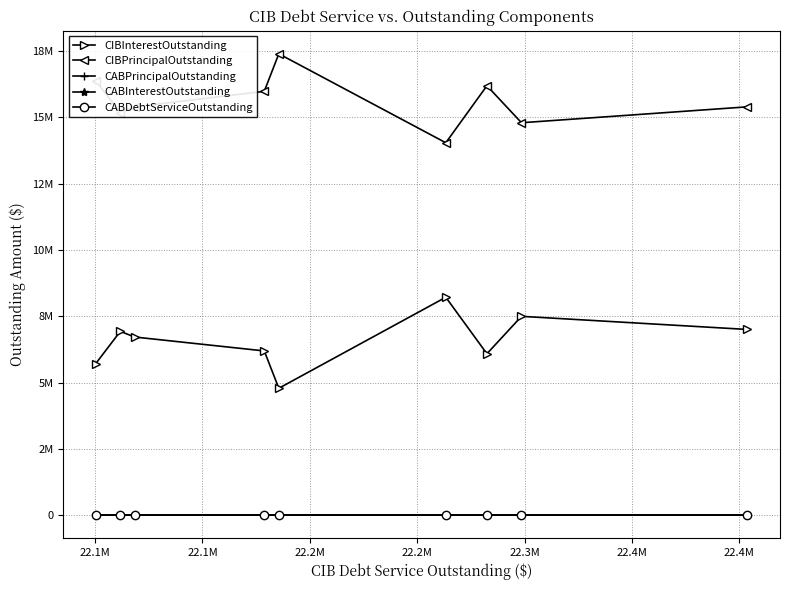

Does the chart have visible grid lines?

Yes